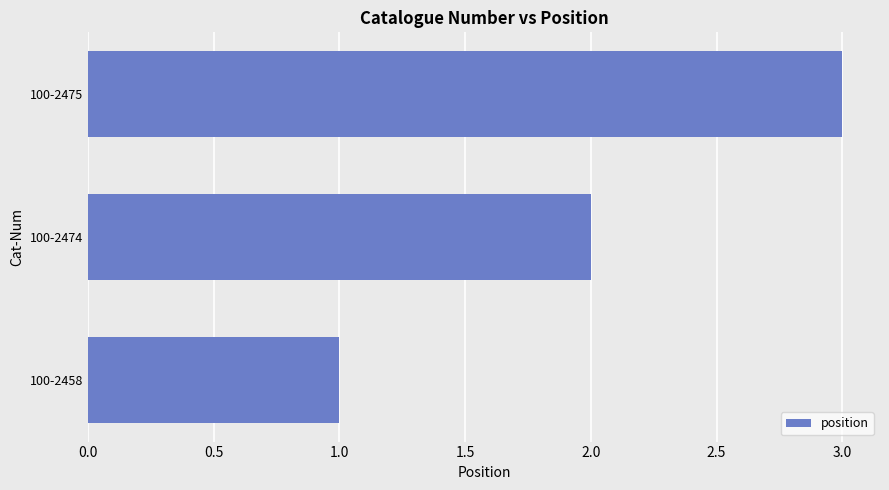

List the labels in order of value, largest first.

100-2475, 100-2474, 100-2458